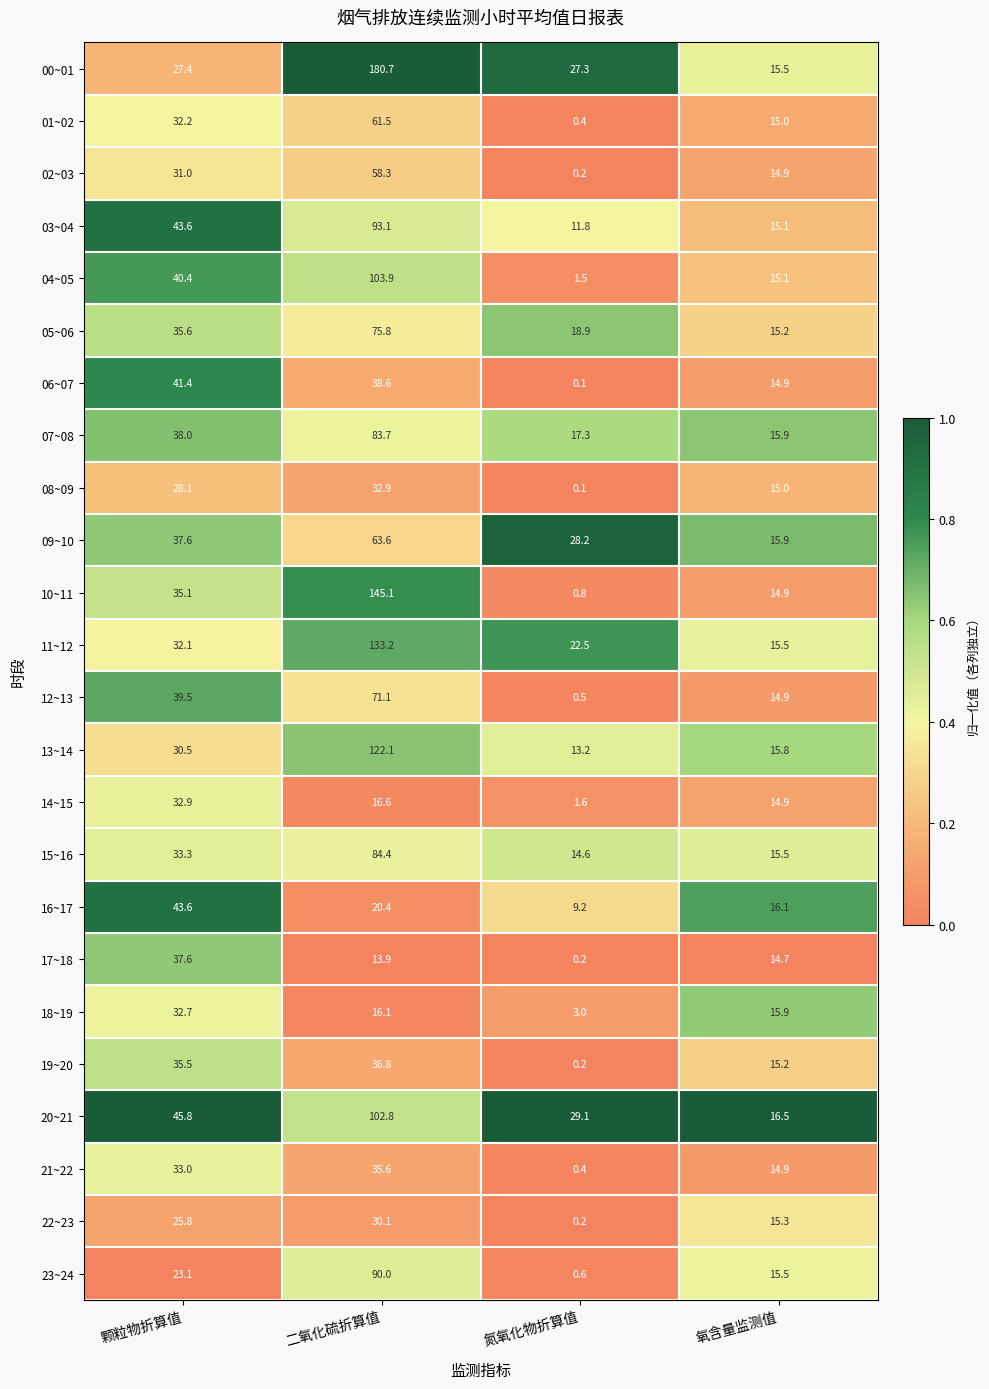

The value of 06~07 at 氧含量监测值 is 14.9. True or false?

True